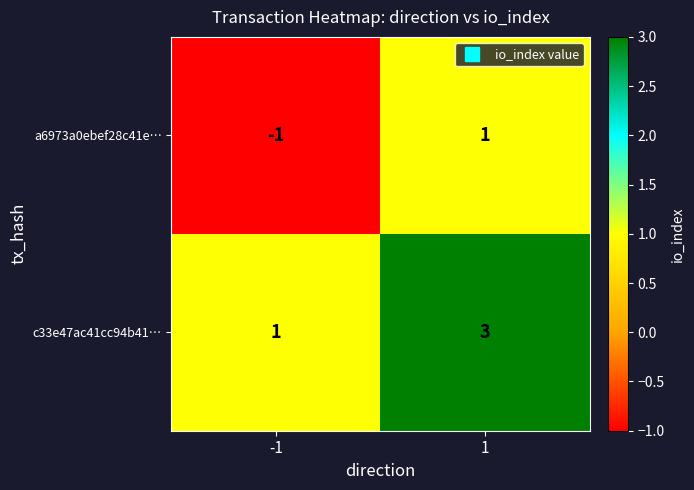

Rank the series by their average value, from highest to lowest.

c33e47ac41cc94b41…, a6973a0ebef28c41e…